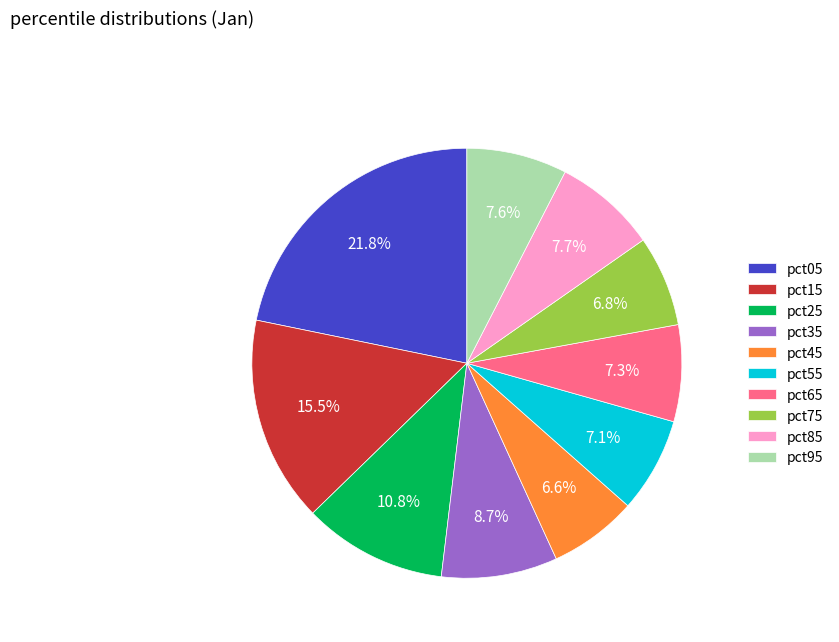

Is the sum of pct65 and pct95 greater than half?

No